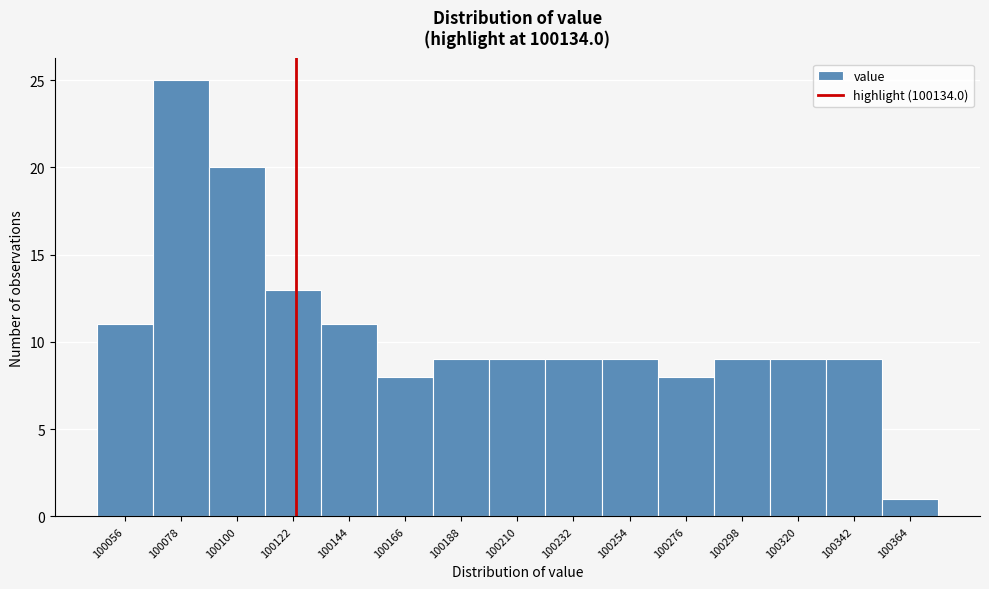

Reading left to right, transcribe all the data shown in this chart.

11	25	20	13	11	8	9	9	9	9	8	9	9	9	1